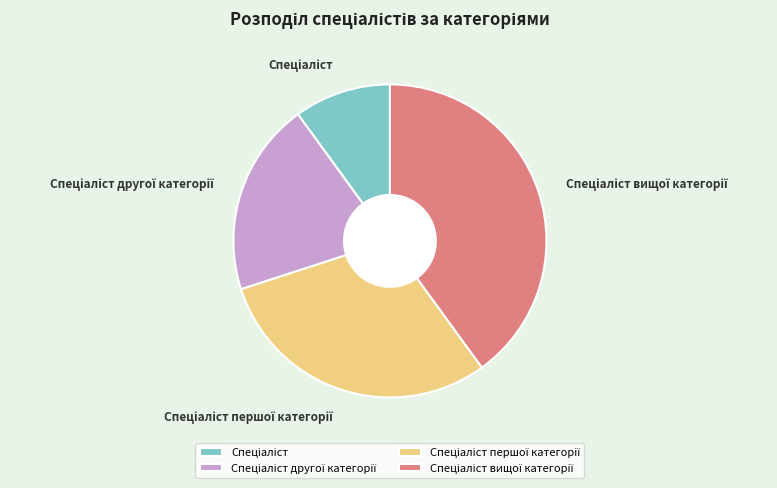

Is there a majority slice in this chart?

No